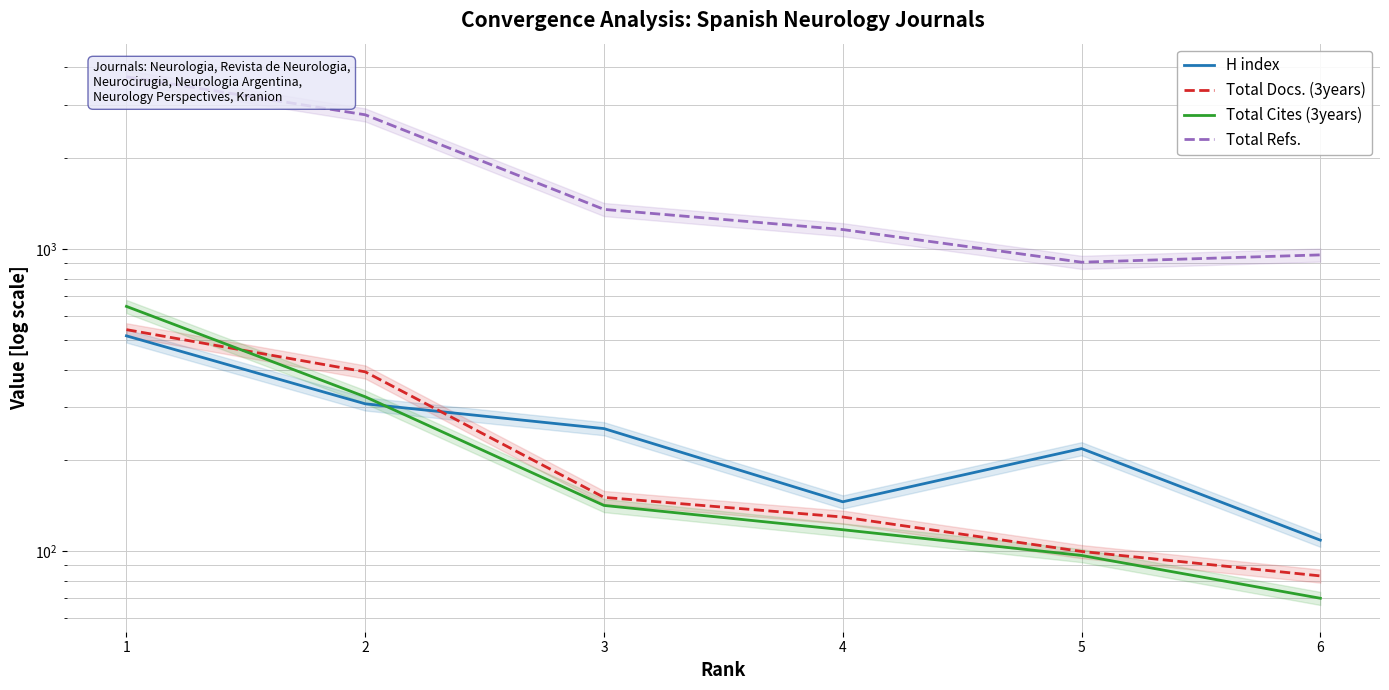

True or false: Total Cites (3years) and Total Refs. intersect in this chart.

False